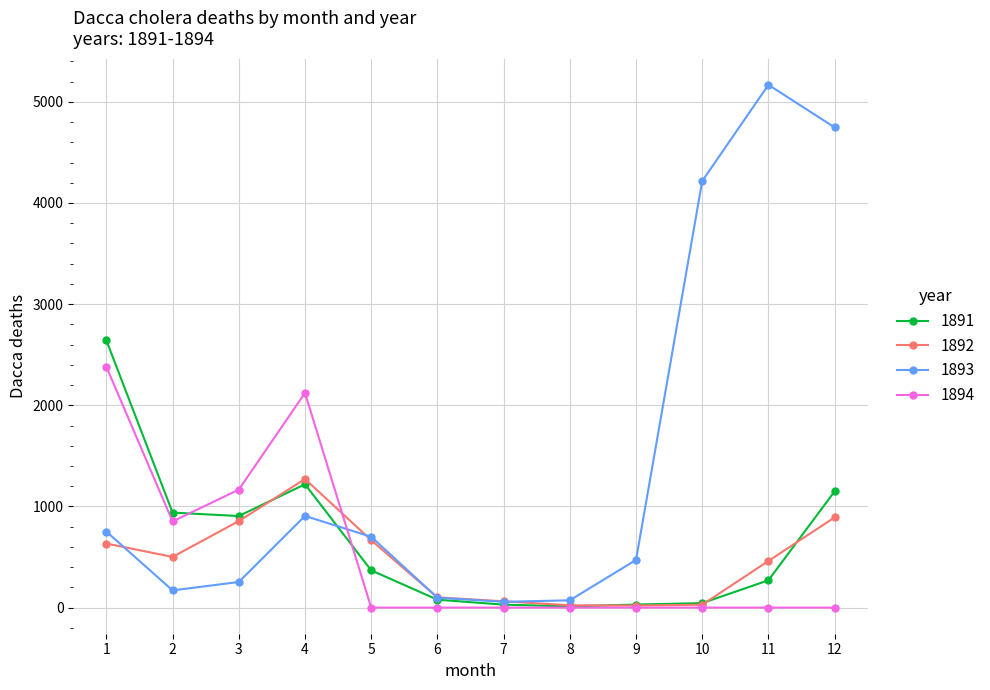

Which series has the largest range (max minus min)?

1893